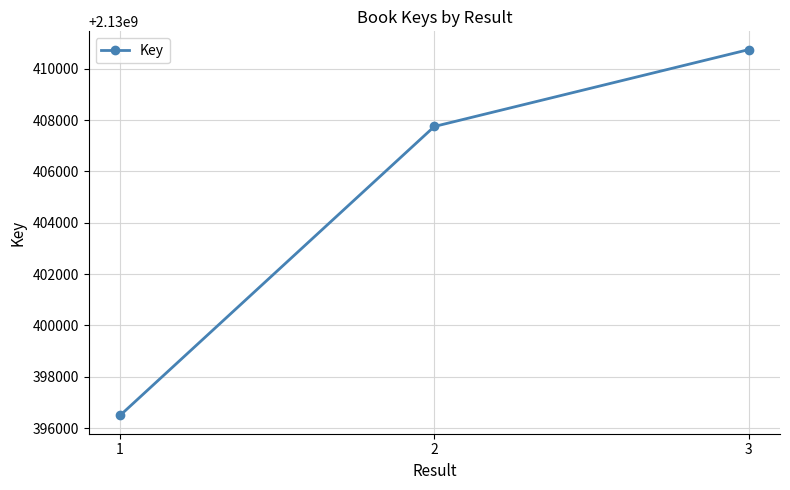

What is the greatest value displayed?

2130410741